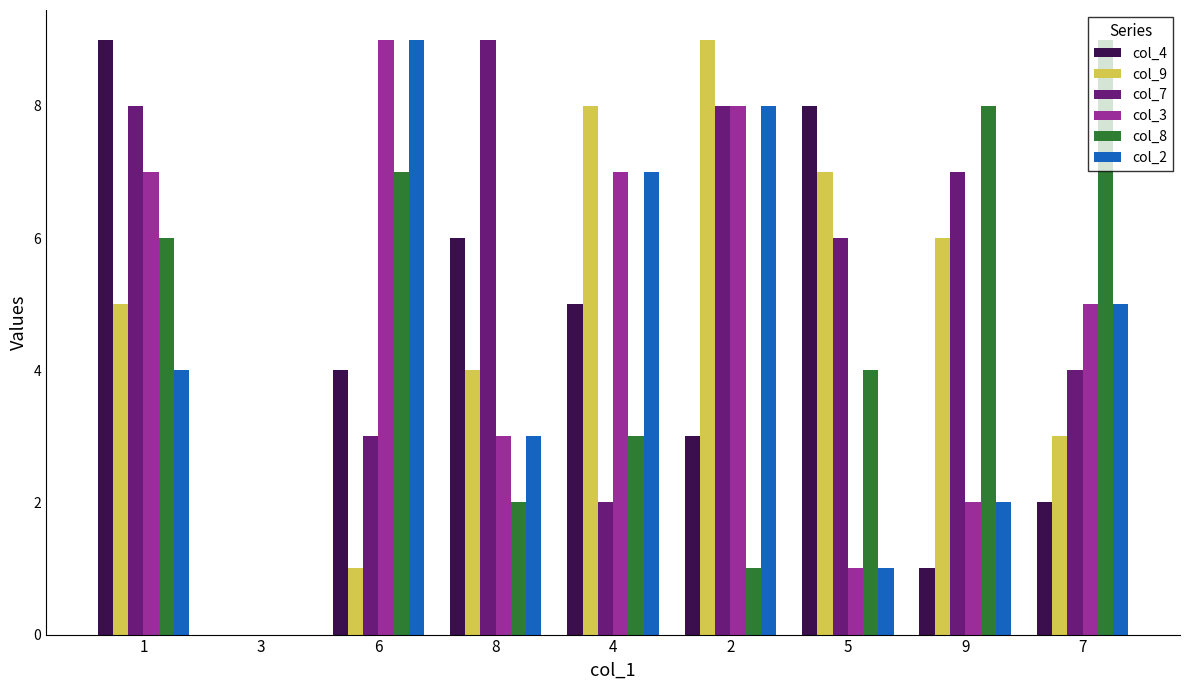

What is the total value across all series at 4?

32